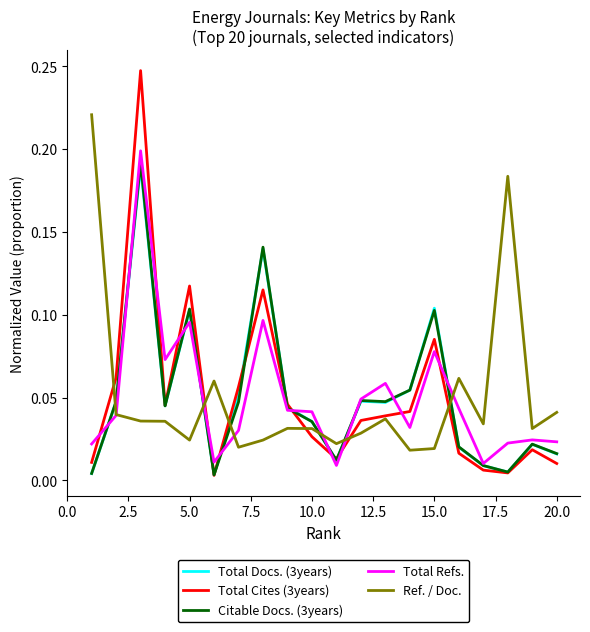

How many series are shown in this chart?

5